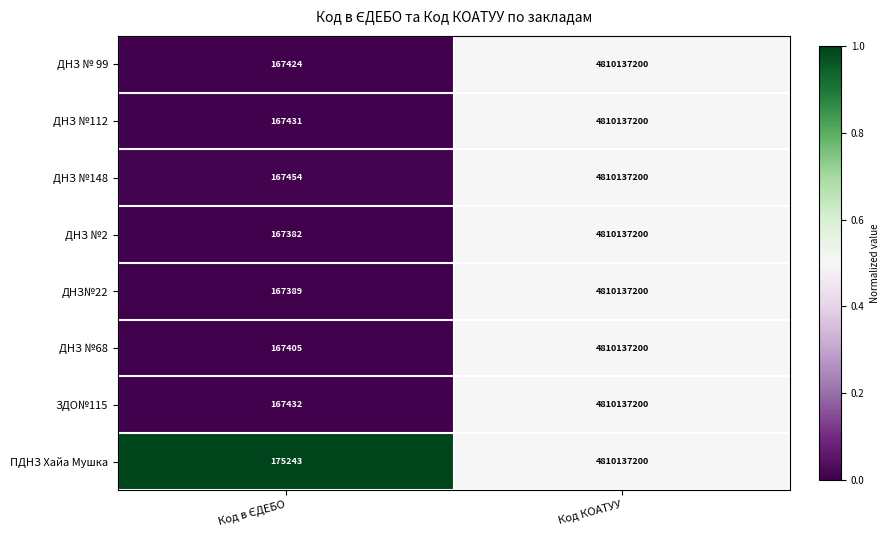

What is the sum of all ПДНЗ Хайа Мушка values?

4810312443